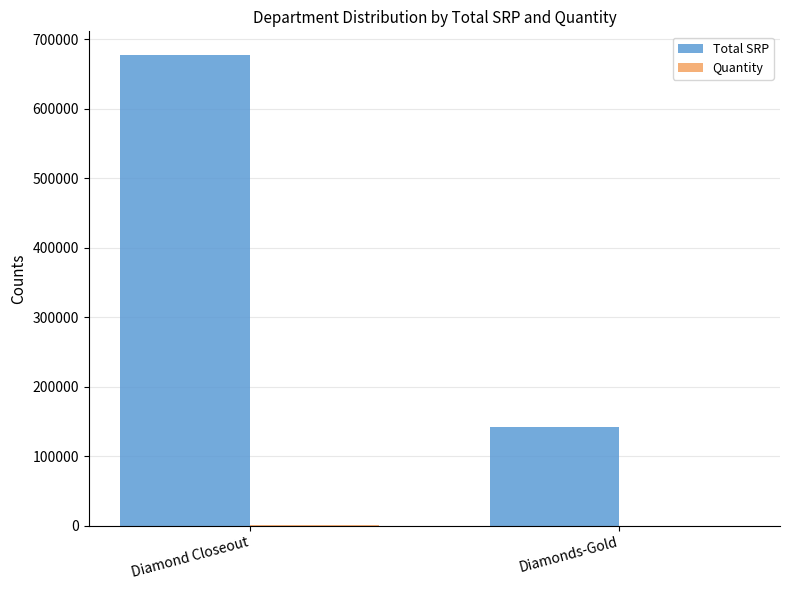

What is the maximum value for Total SRP?

677231